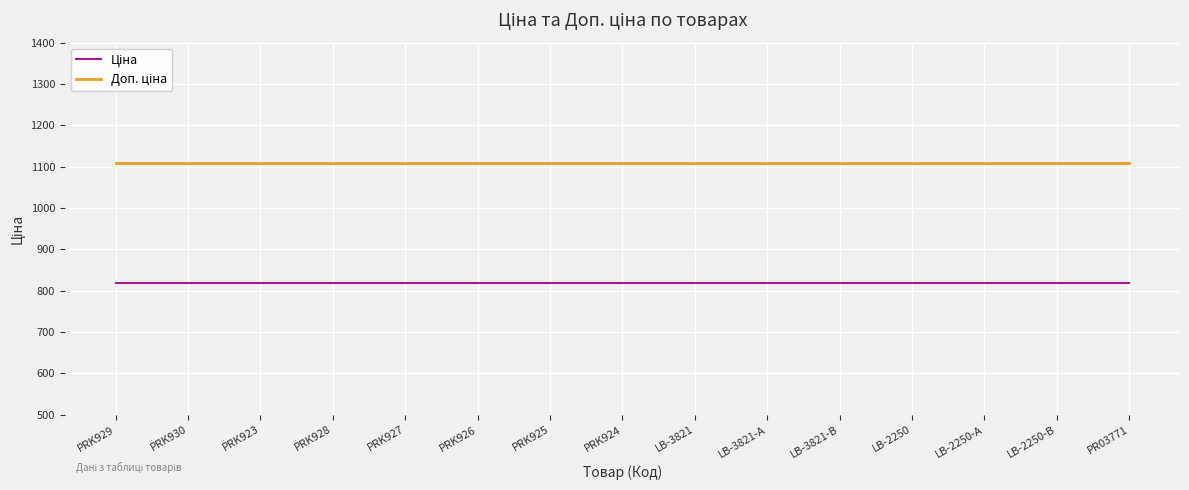

What is the spread (max minus min) of values at PRK928?

290.7